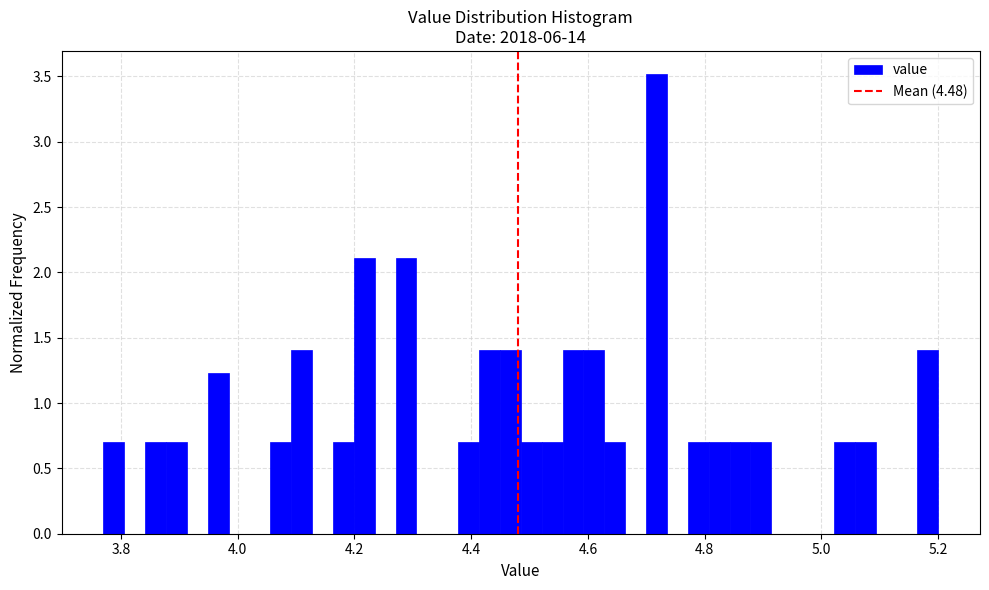

Read against the x-axis, roughly where is the centre of the tallest bar?

4.72